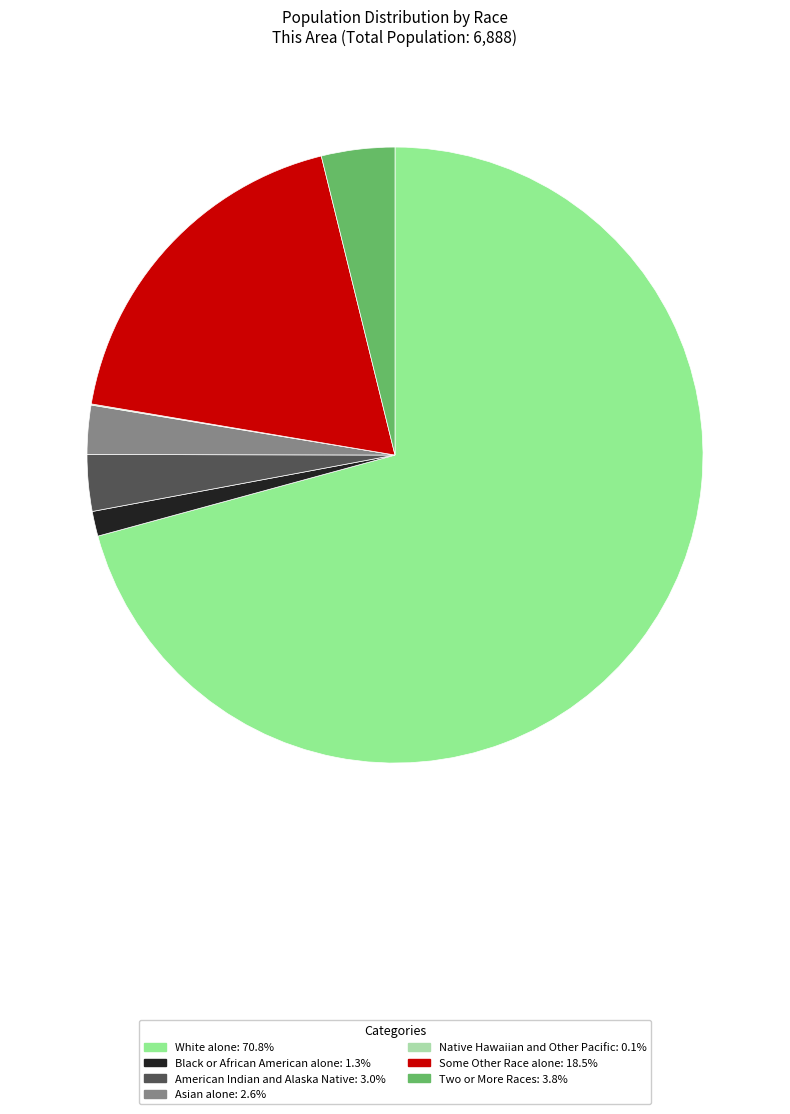

Do Two or More Races and White alone together represent more than half of the pie?

Yes